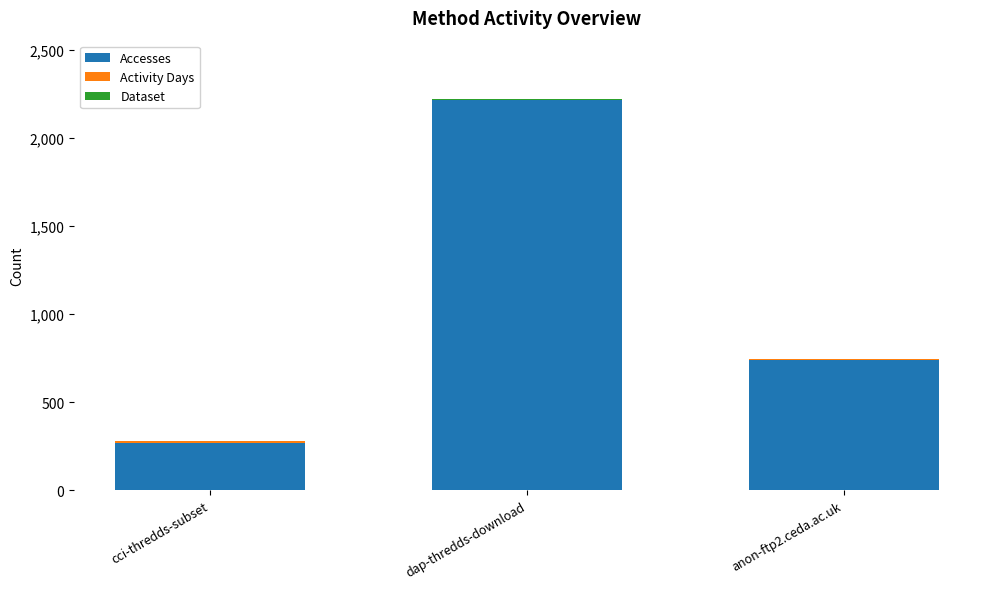

The value of Accesses at dap-thredds-download is 1251. True or false?

False